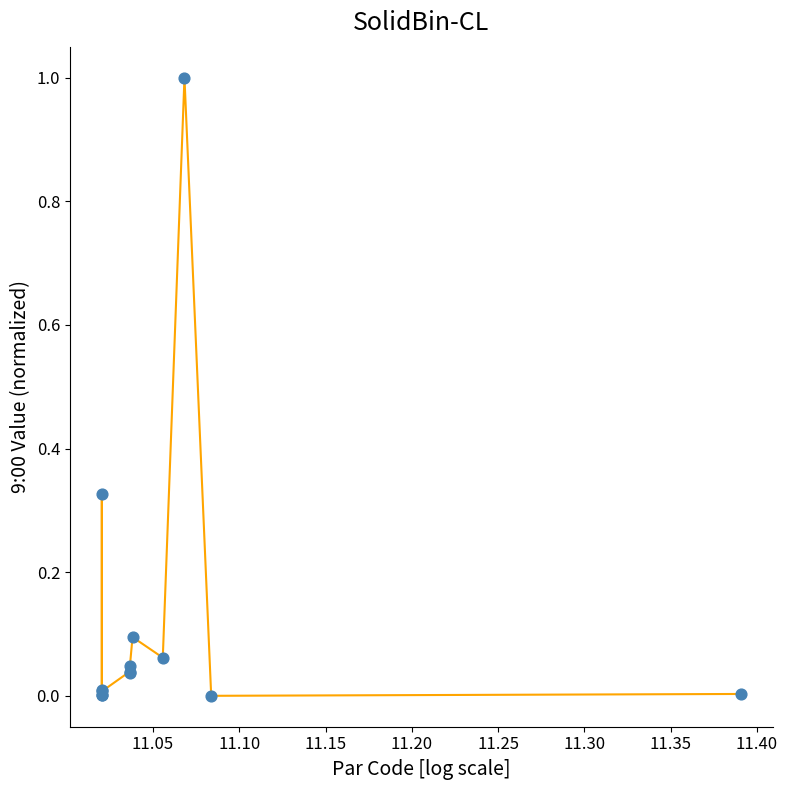

What is the difference between the maximum and minimum values?

1.0